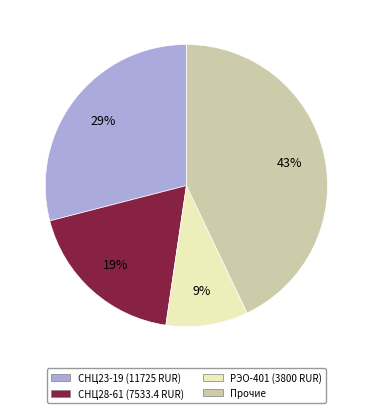

To the nearest percent, what is the average slice percentage?

25%